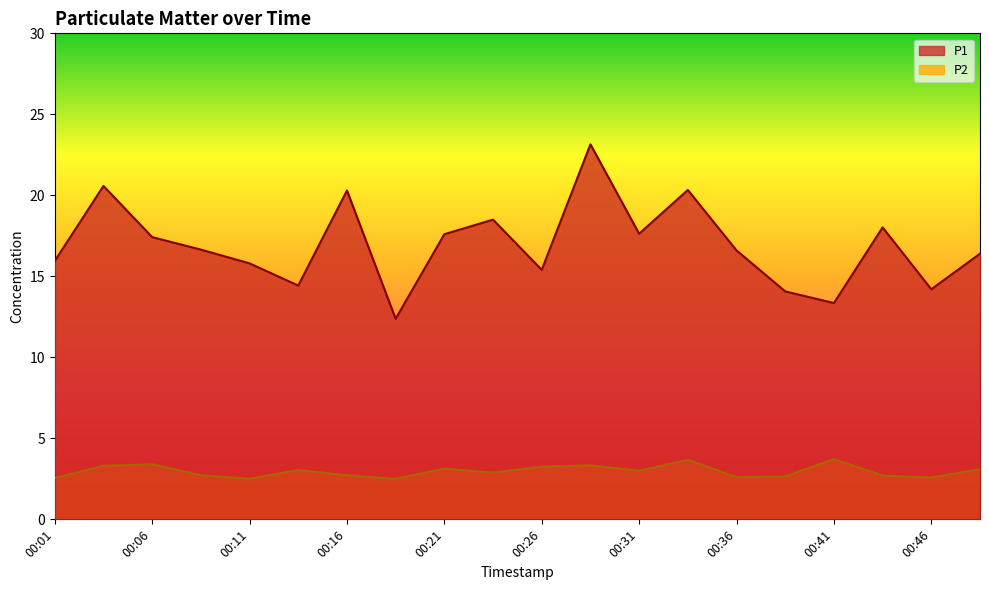

How many lines are shown in the chart?

2